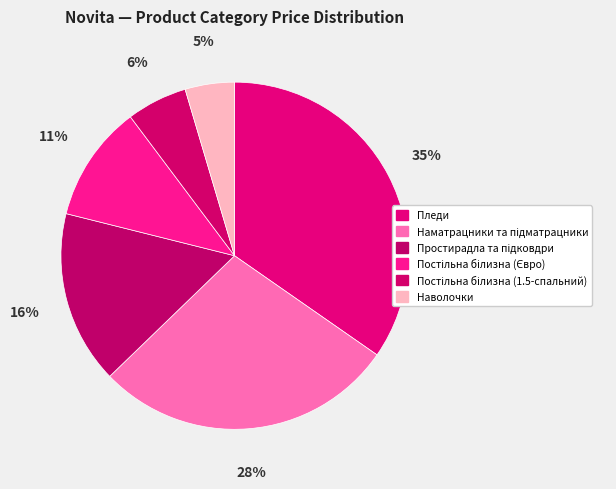

How many segments does this pie chart have?

6